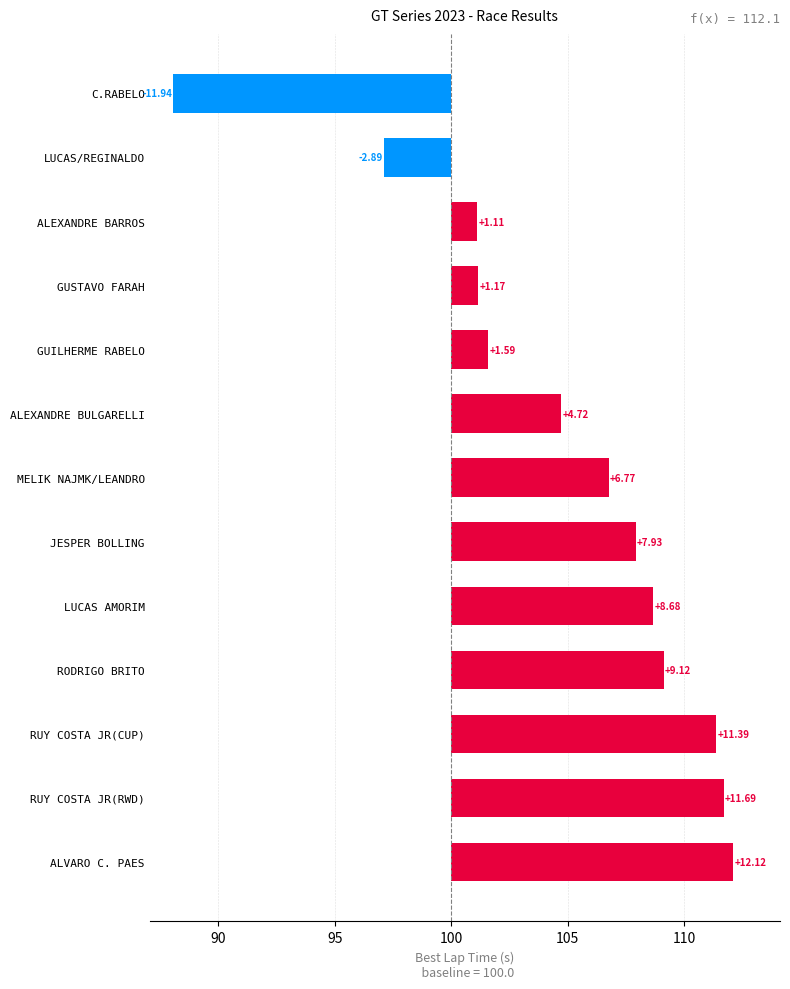

The value at GUSTAVO FARAH is 1.2. True or false?

True